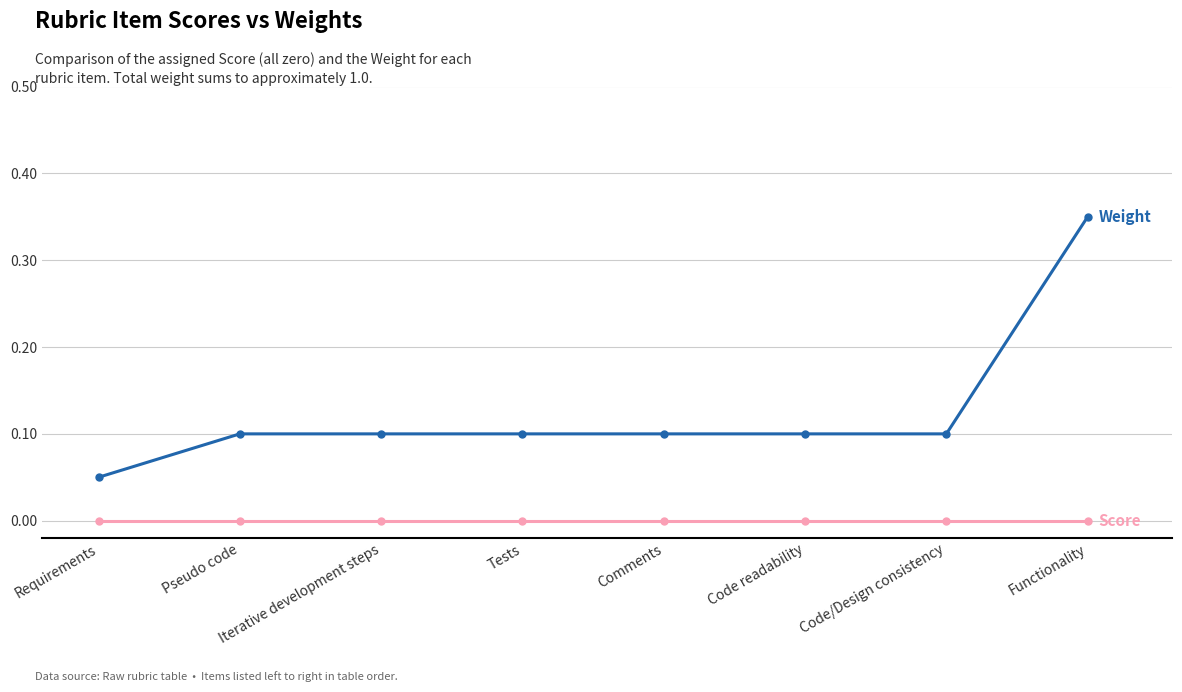

What is the label of the 8th point from the right?

Requirements